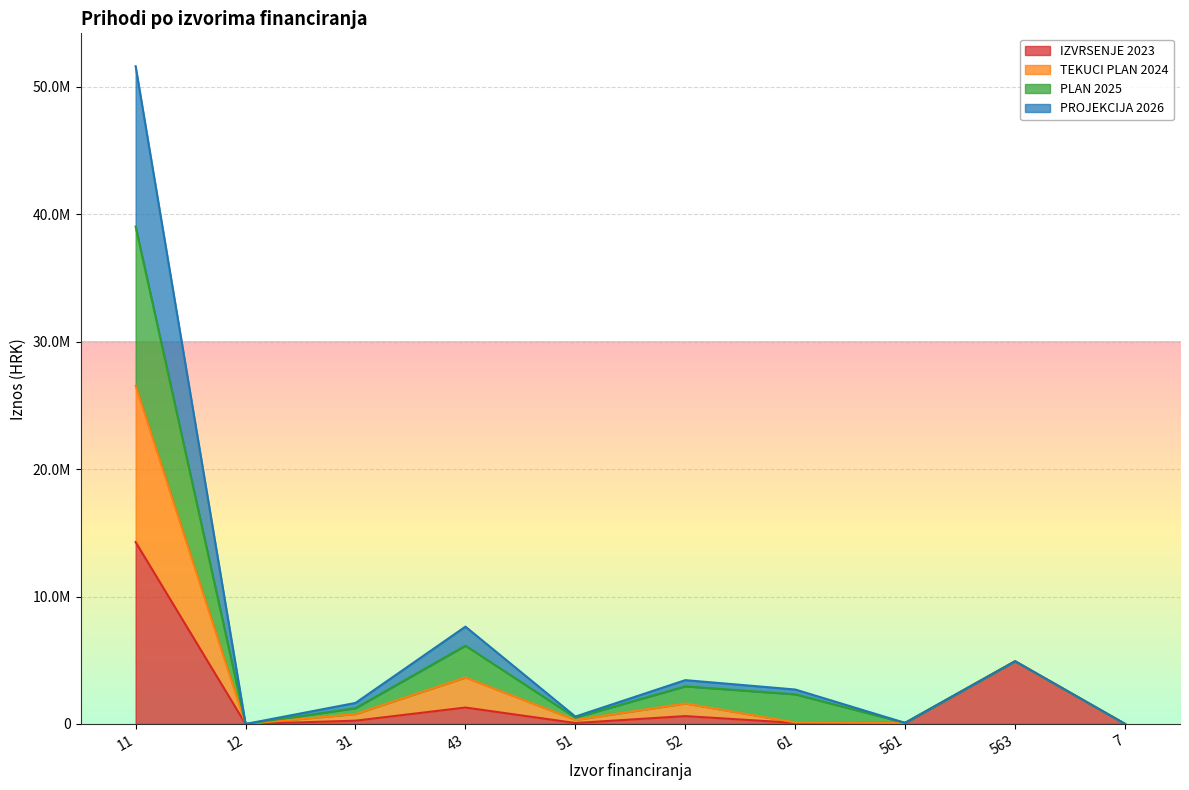

True or false: PROJEKCIJA 2026 and PLAN 2025 intersect in this chart.

False